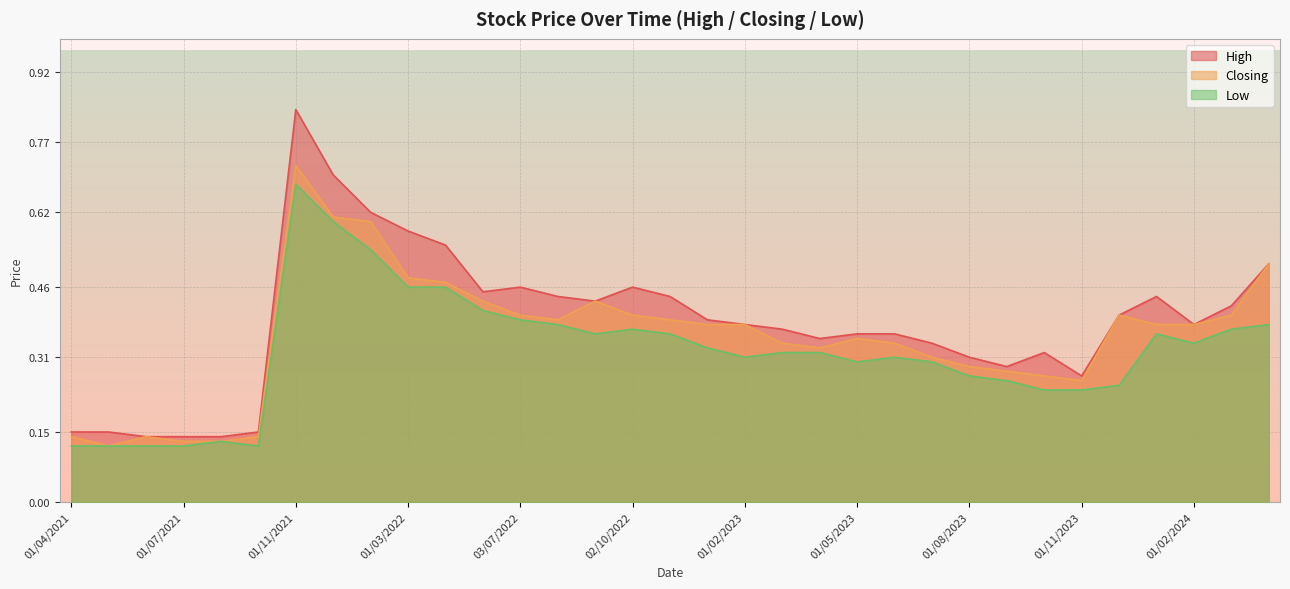

Which has a higher value, 03/07/2022 or 01/08/2021?

03/07/2022